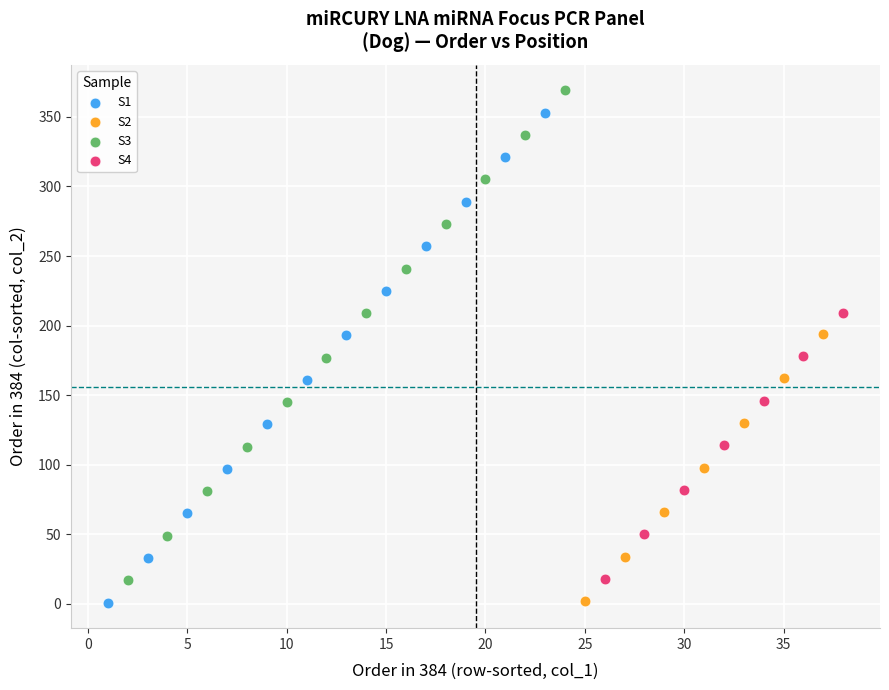

Which series contains the highest Y value?

S3